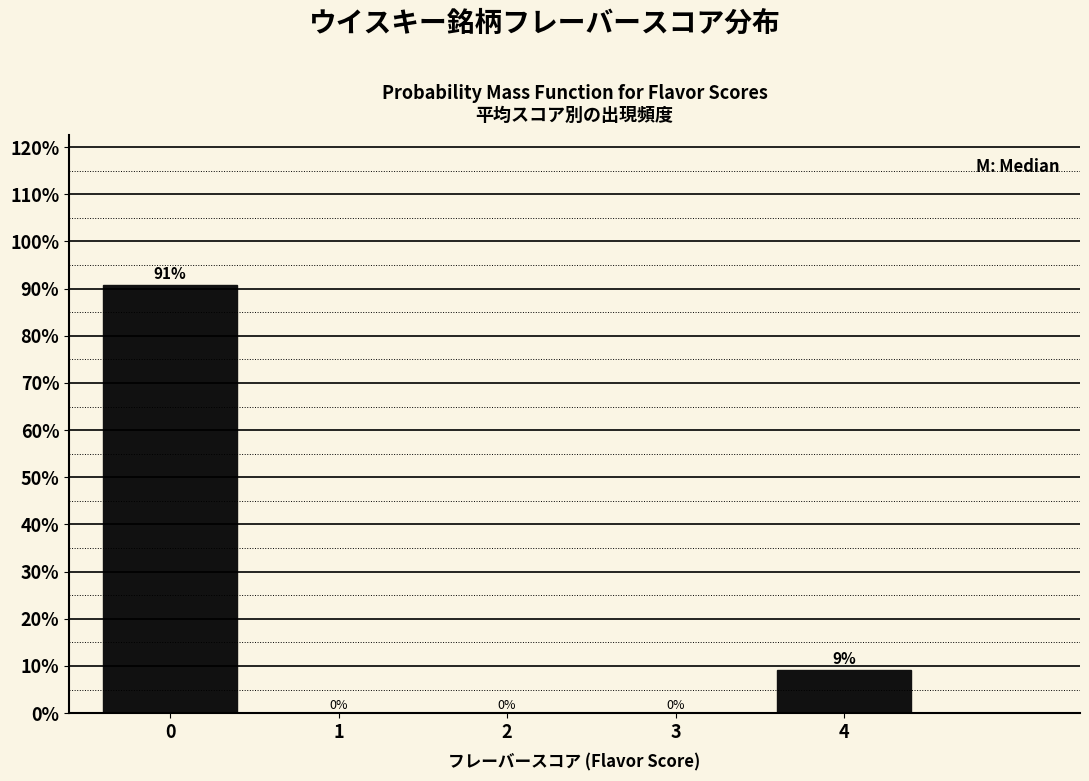

Where is the data nearest to the value 45?

4